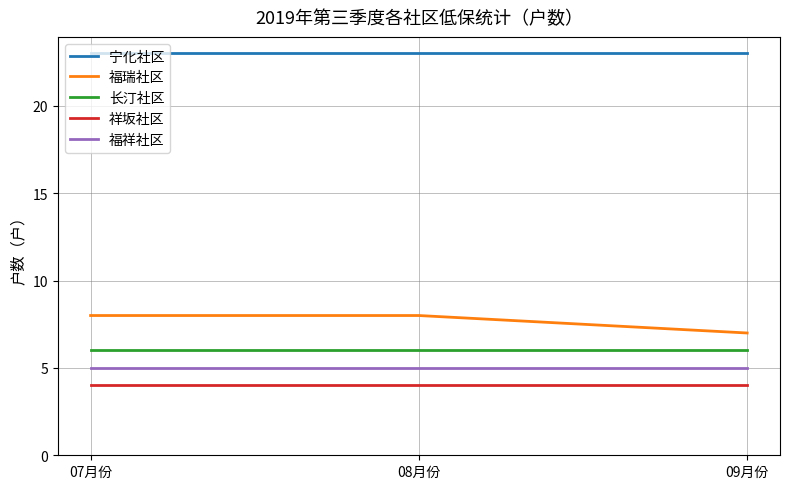

What is the average value of the 长汀社区 series?

6